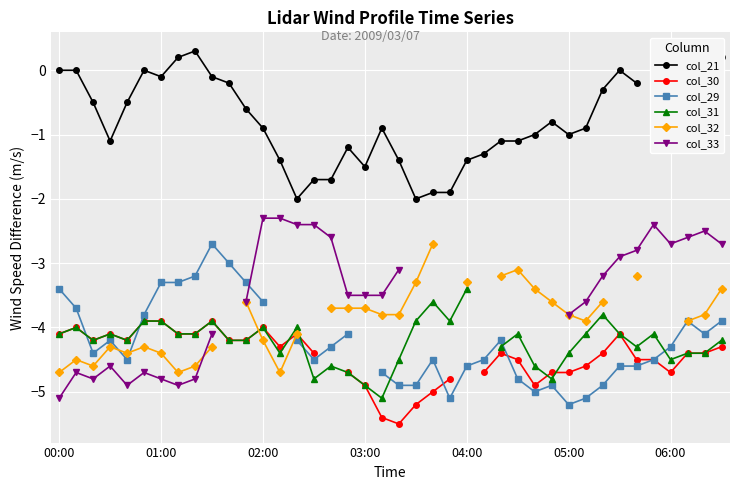

How many interior local peaks does the col_33 series have?

5